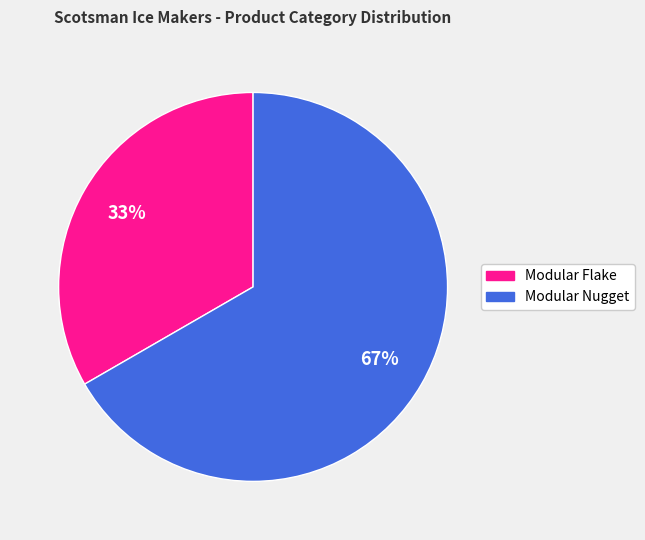

Which slice is the smallest?

Modular Flake